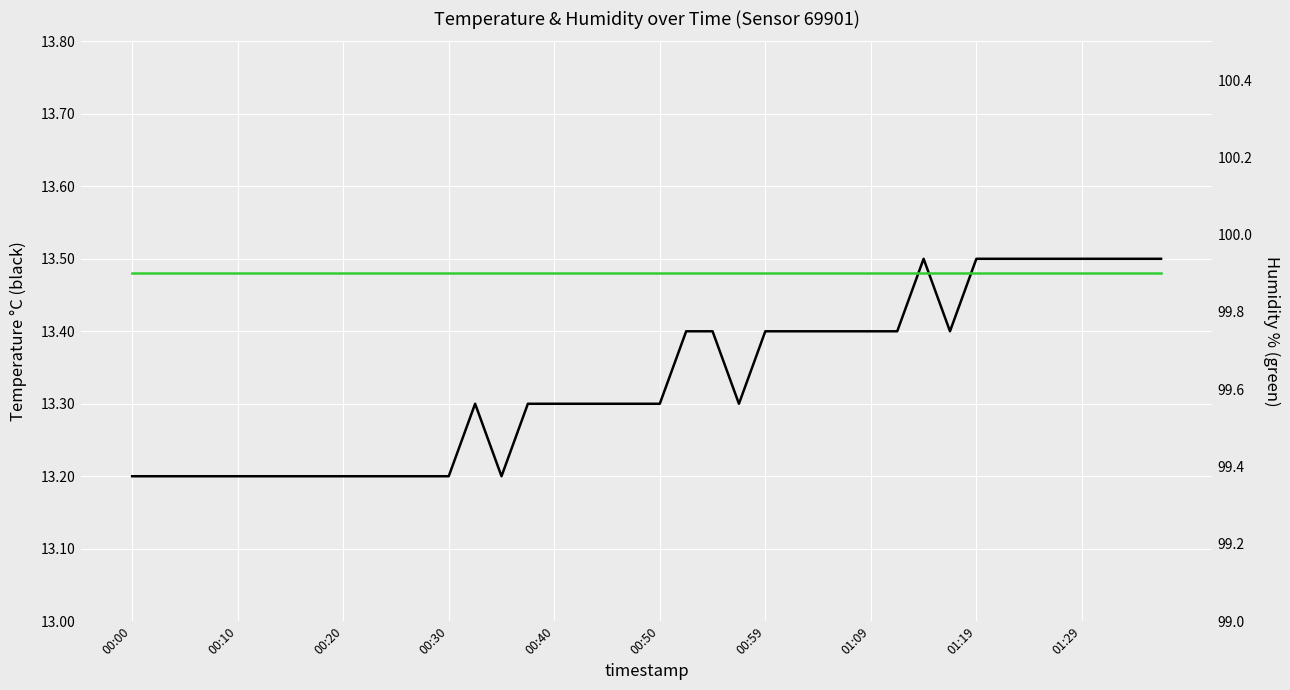

What is the value of the humidity point at the 26th from the left?

99.9